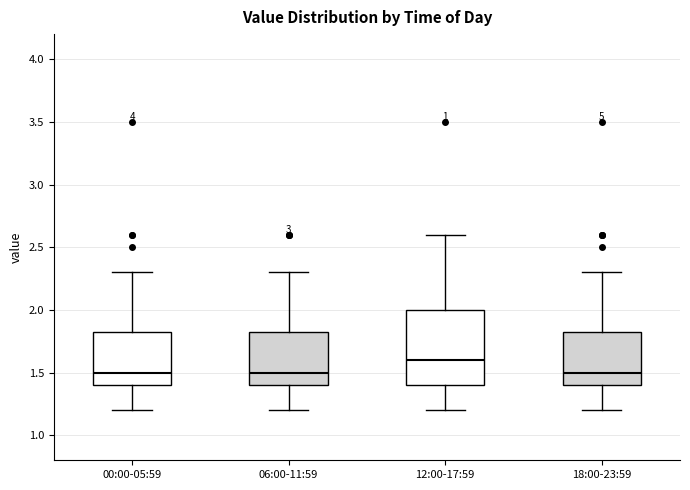

Reading left to right, transcribe this box plot: for each box, give where its median line is, the range the box spans, and where its two whiskers end, as read against the y-axis. The values are not printed on the chart, so give them approximately, as read against the axis.

00:00-05:59: median 1.50, box 1.40 to 1.85, whiskers 1.20 to 2.30
06:00-11:59: median 1.50, box 1.40 to 1.85, whiskers 1.20 to 2.30
12:00-17:59: median 1.60, box 1.40 to 2.00, whiskers 1.20 to 2.60
18:00-23:59: median 1.50, box 1.40 to 1.85, whiskers 1.20 to 2.30